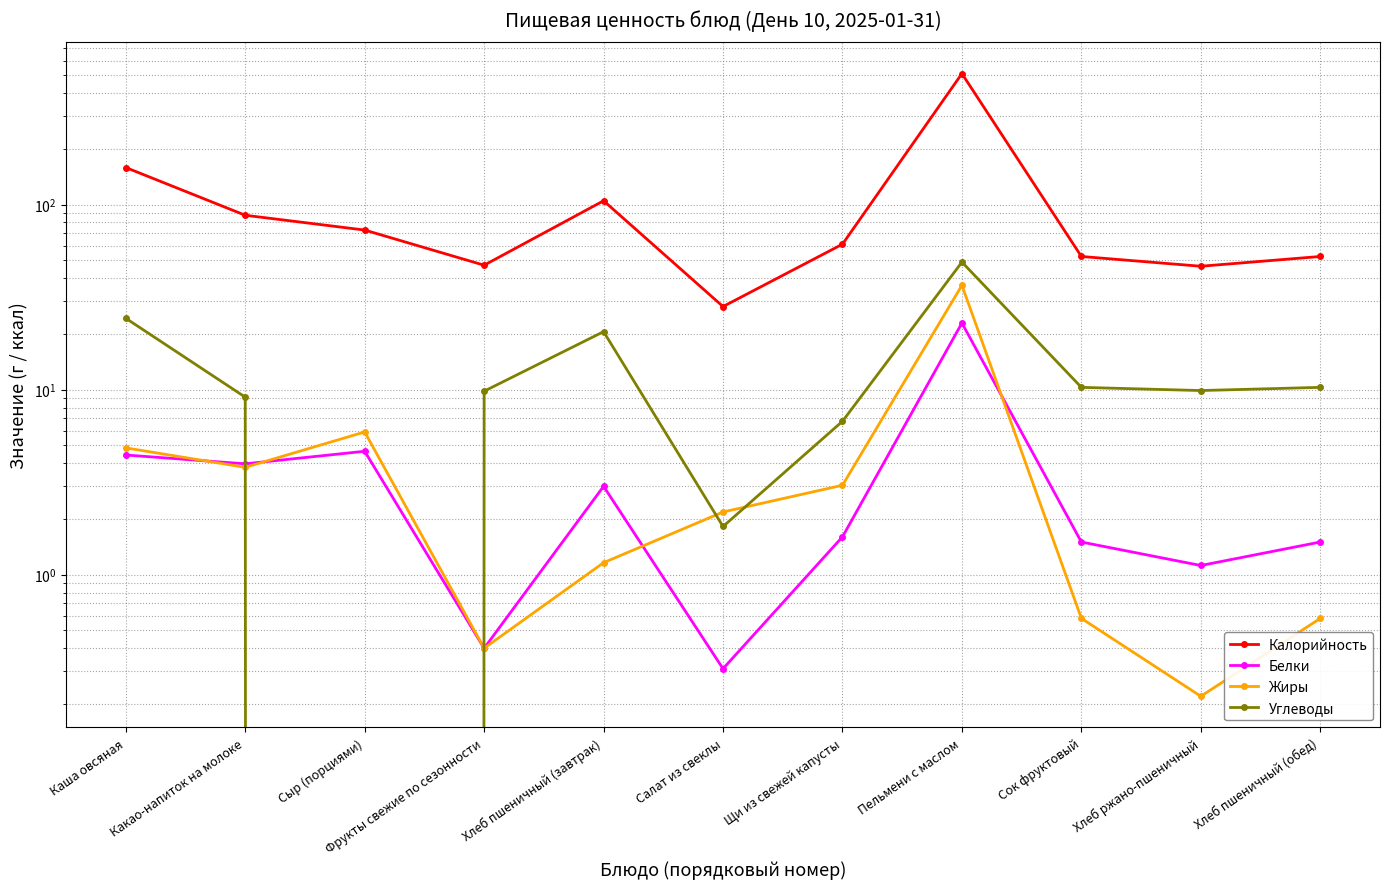

Where does the Углеводы series first go above 9?

Каша овсяная